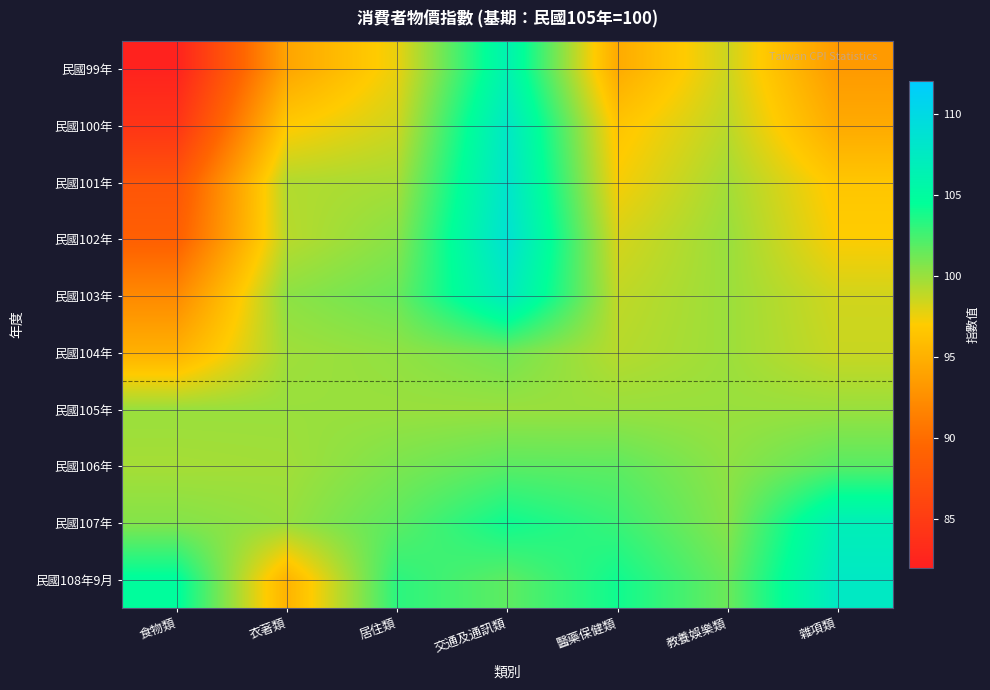

How many distinct data groups are displayed?

10